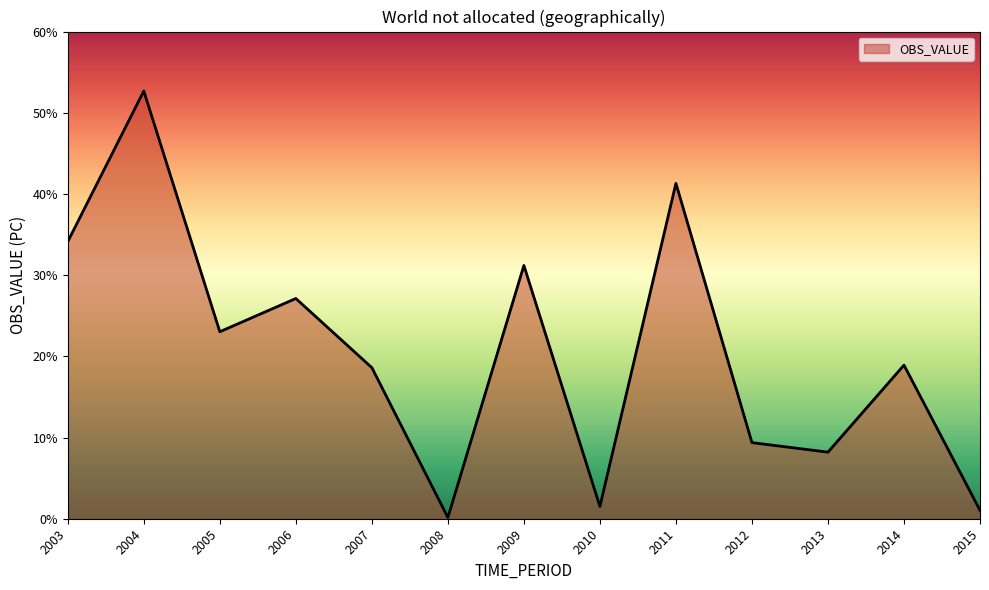

How many series are shown in this chart?

1